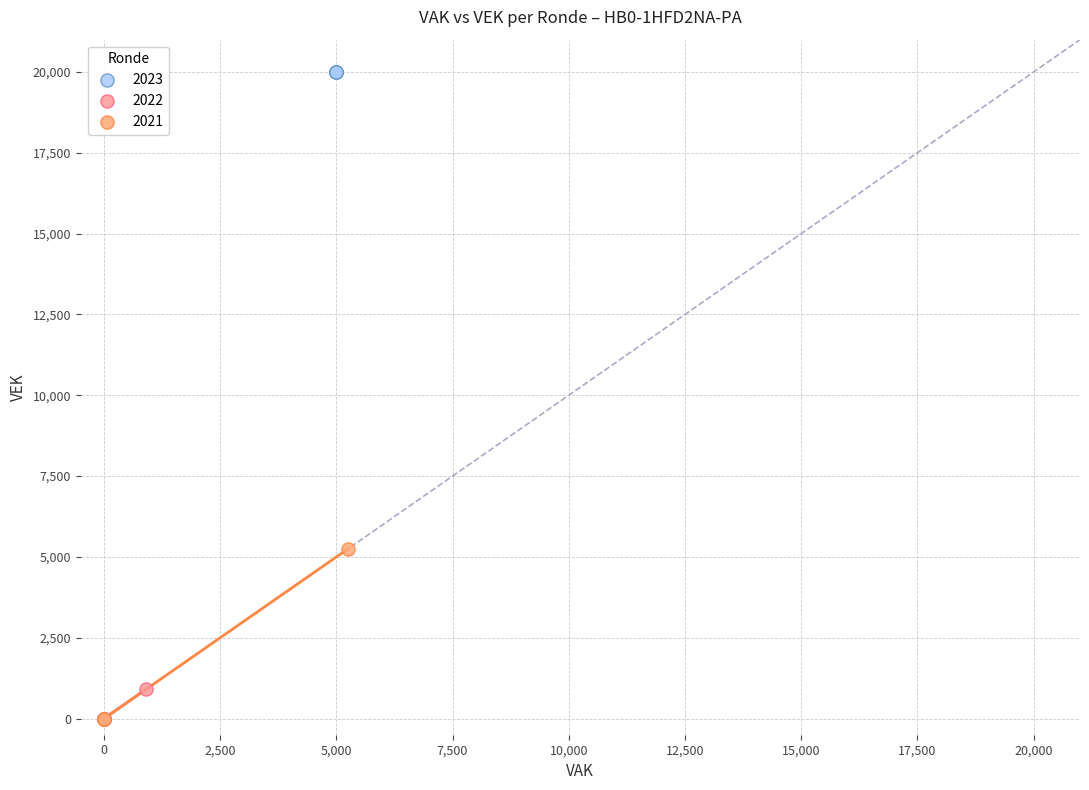

Which series contains the highest Y value?

2023